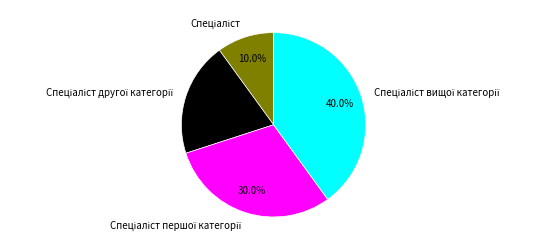

Is there any slice that represents more than half of the pie?

No